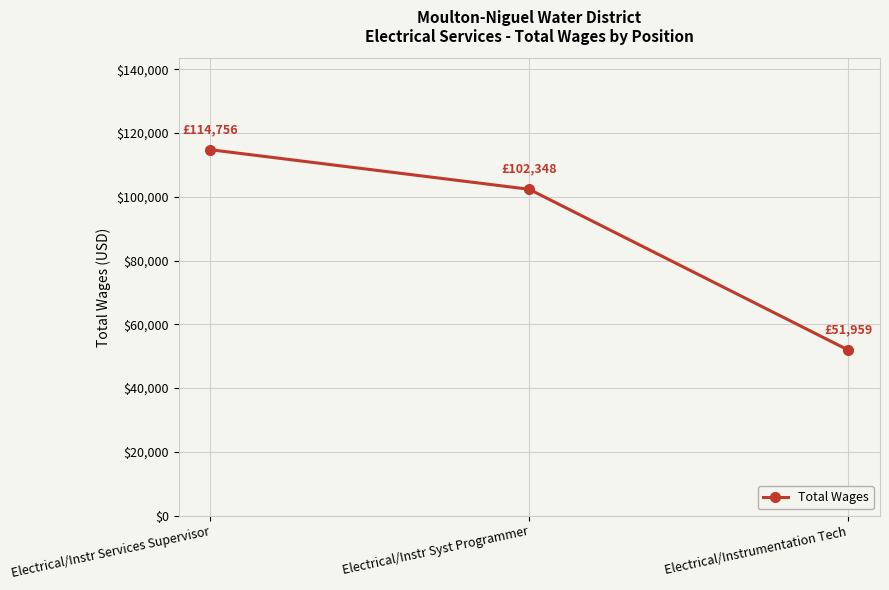

The chart shows a value of 114756 at Electrical/Instr Services Supervisor. True or false?

True